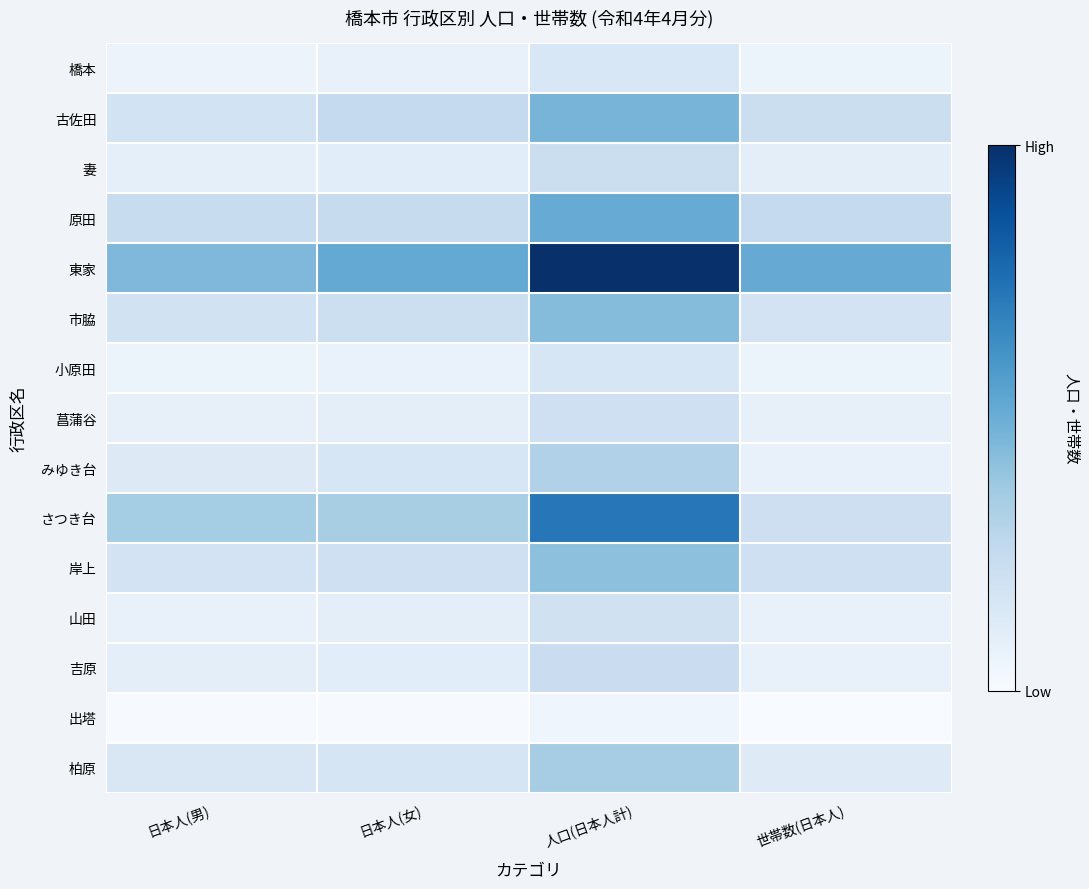

Reading right to left, what are all the values shown in this chart?

橋本: 世帯数(日本人)=164	人口(日本人計)=336	日本人(女)=183	日本人(男)=153
古佐田: 世帯数(日本人)=464	人口(日本人計)=908	日本人(女)=515	日本人(男)=393
妻: 世帯数(日本人)=231	人口(日本人計)=461	日本人(女)=248	日本人(男)=213
原田: 世帯数(日本人)=515	人口(日本人計)=986	日本人(女)=496	日本人(男)=490
東家: 世帯数(日本人)=988	人口(日本人計)=1877	日本人(女)=1003	日本人(男)=874
市脇: 世帯数(日本人)=384	人口(日本人計)=846	日本人(女)=446	日本人(男)=400
小原田: 世帯数(日本人)=166	人口(日本人計)=340	日本人(女)=178	日本人(男)=162
菖蒲谷: 世帯数(日本人)=199	人口(日本人計)=432	日本人(女)=235	日本人(男)=197
みゆき台: 世帯数(日本人)=192	人口(日本人計)=635	日本人(女)=340	日本人(男)=295
さつき台: 世帯数(日本人)=438	人口(日本人計)=1376	日本人(女)=678	日本人(男)=698
岸上: 世帯数(日本人)=424	人口(日本人計)=813	日本人(女)=429	日本人(男)=384
山田: 世帯数(日本人)=189	人口(日本人計)=416	日本人(女)=228	日本人(男)=188
吉原: 世帯数(日本人)=189	人口(日本人計)=471	日本人(女)=247	日本人(男)=224
出塔: 世帯数(日本人)=53	人口(日本人計)=129	日本人(女)=66	日本人(男)=63
柏原: 世帯数(日本人)=280	人口(日本人計)=689	日本人(女)=359	日本人(男)=330